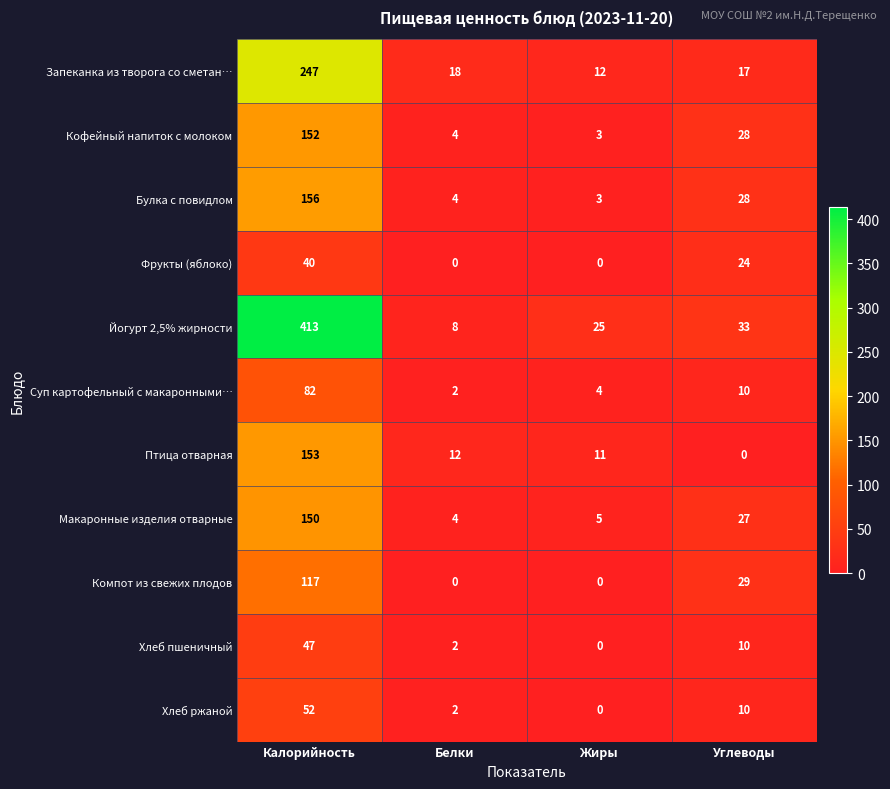

What is the sum of all Йогурт 2,5% жирности values?

479